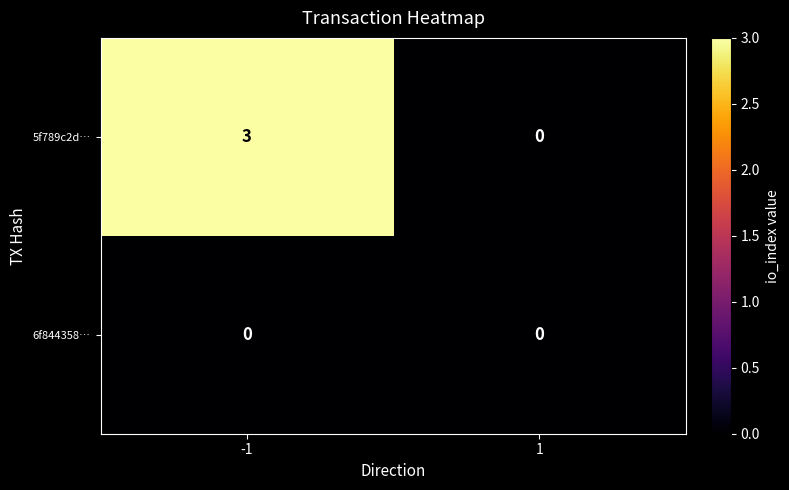

Rank the series at -1 from lowest to highest value.

6f844358…, 5f789c2d…